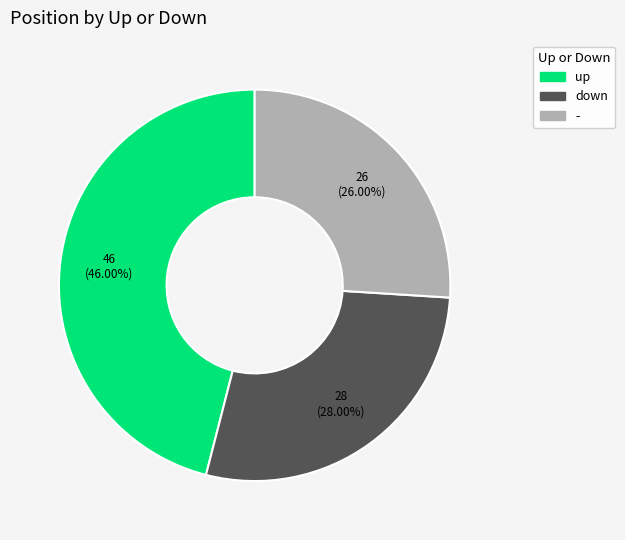

How many segments does this pie chart have?

3